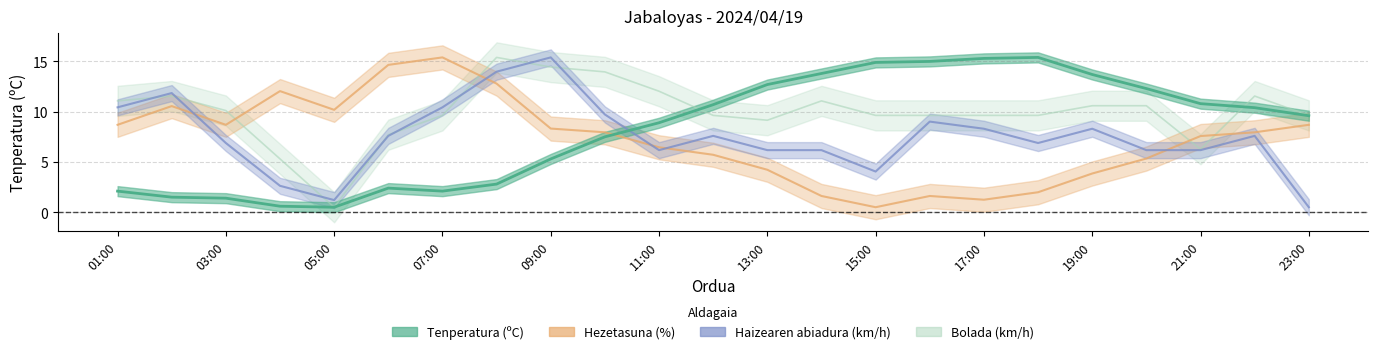

At how many categories does at least one series exceed 13?

11